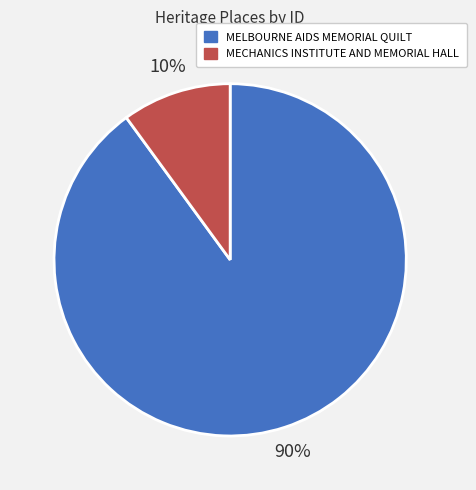

What is the ratio of the value at MELBOURNE AIDS MEMORIAL QUILT to the value at MECHANICS INSTITUTE AND MEMORIAL HALL?

9.0